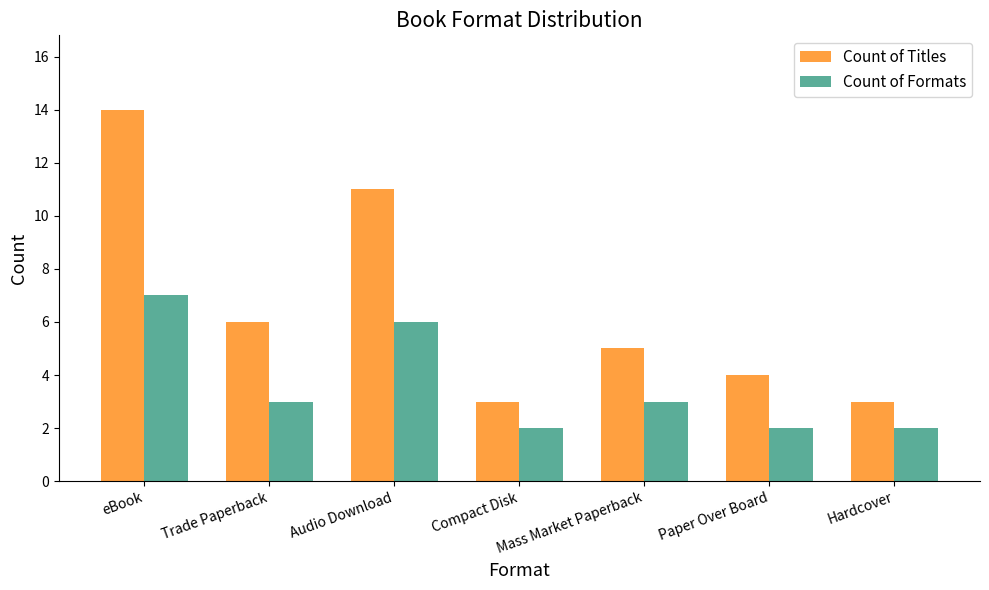

The Count of Formats series shows 2 at Paper Over Board. True or false?

True